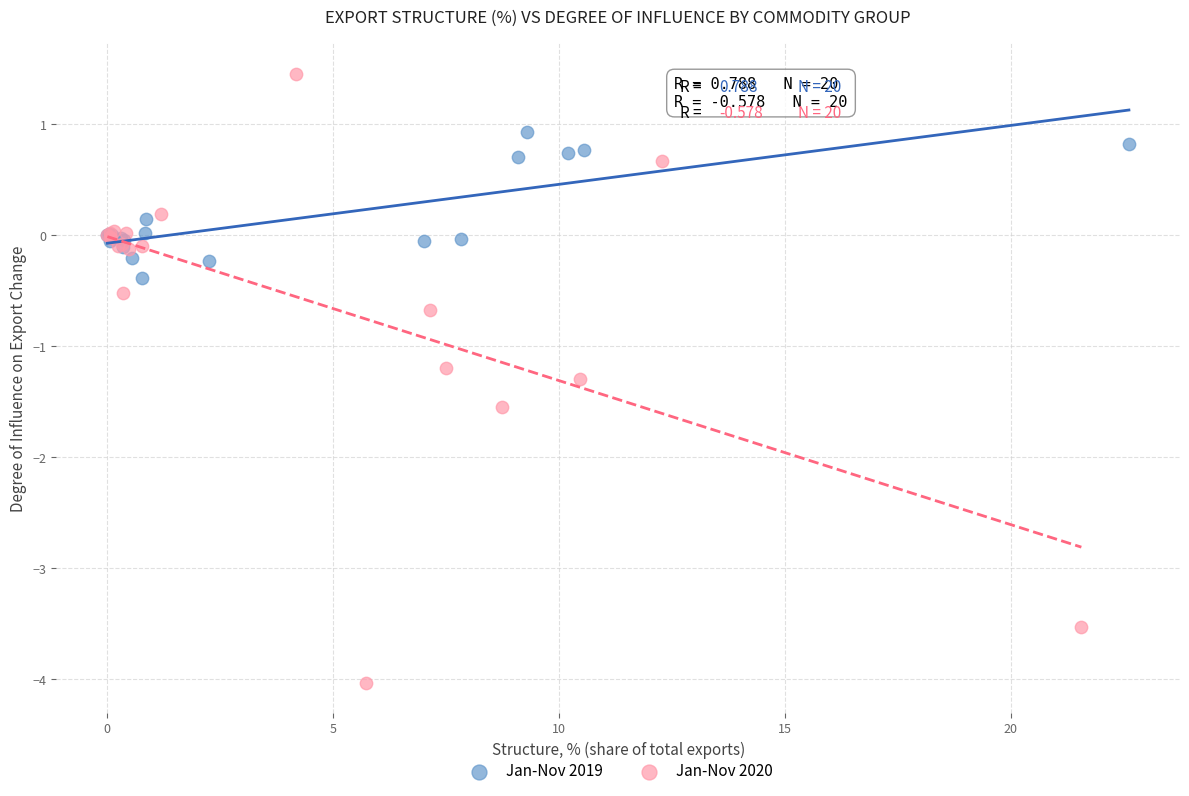

Which series reaches the minimum Y coordinate?

Jan-Nov 2020